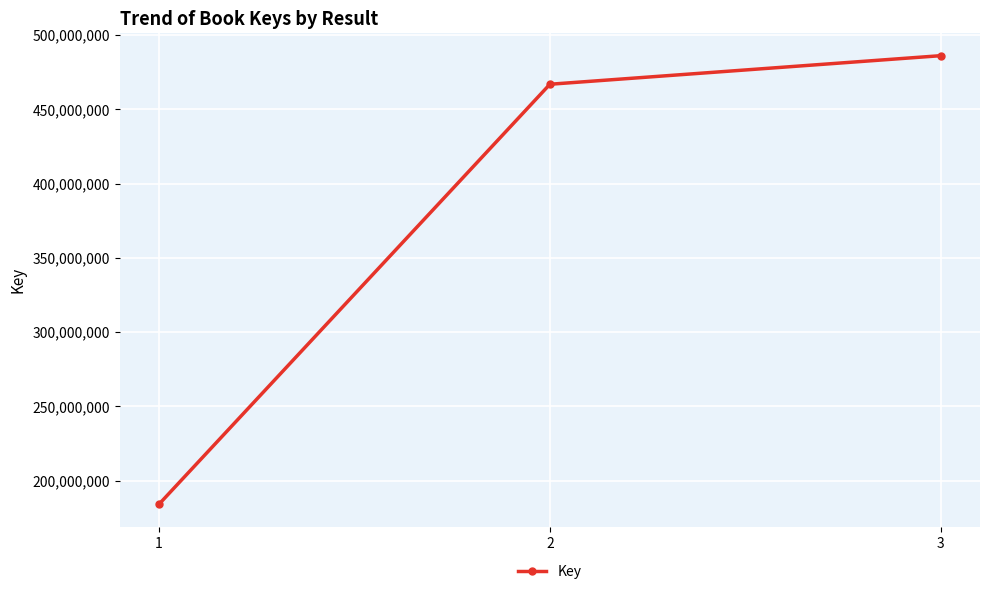

True or false: the data shows 486167650 at 3.

True